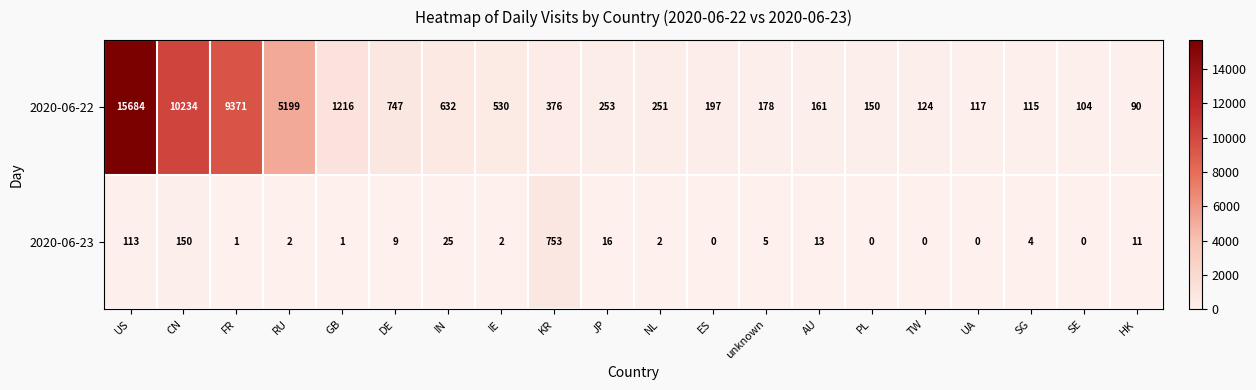

At which label does 2020-06-23 first exceed 4?

US